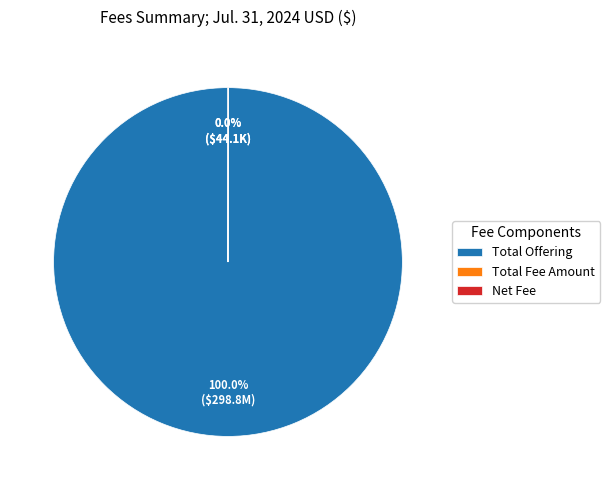

Which slice represents more than half of the pie?

Total Offering